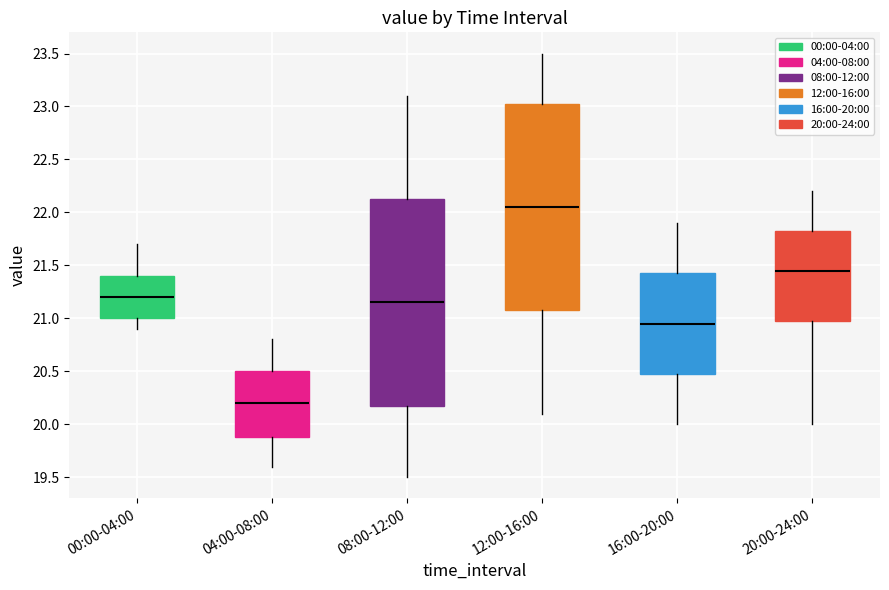

Reading left to right, read every box against the y-axis: the position of its median line, the range the box covers, and the ends of its whiskers. The values are not printed on the chart, so give them approximately, as read against the axis.

00:00-04:00: median 21.20, box 21.00 to 21.40, whiskers 20.90 to 21.70
04:00-08:00: median 20.20, box 19.90 to 20.50, whiskers 19.60 to 20.80
08:00-12:00: median 21.15, box 20.20 to 22.15, whiskers 19.50 to 23.10
12:00-16:00: median 22.05, box 21.10 to 23.05, whiskers 20.10 to 23.50
16:00-20:00: median 20.95, box 20.50 to 21.45, whiskers 20.00 to 21.90
20:00-24:00: median 21.45, box 21.00 to 21.85, whiskers 20.00 to 22.20